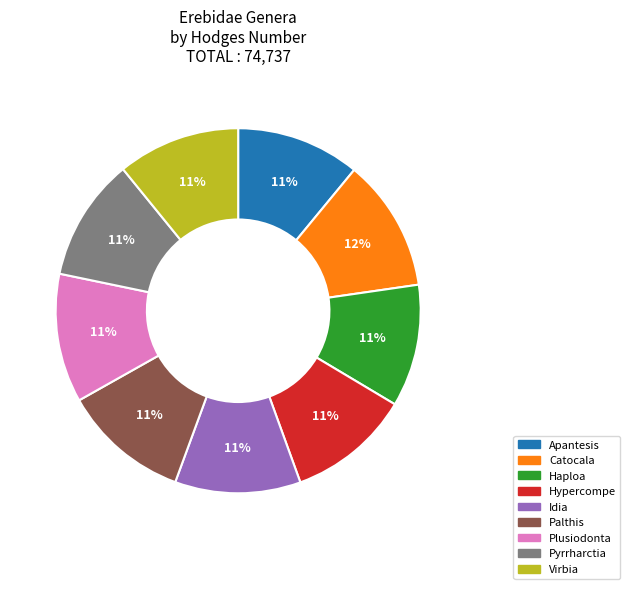

How many slices are in this pie chart?

9